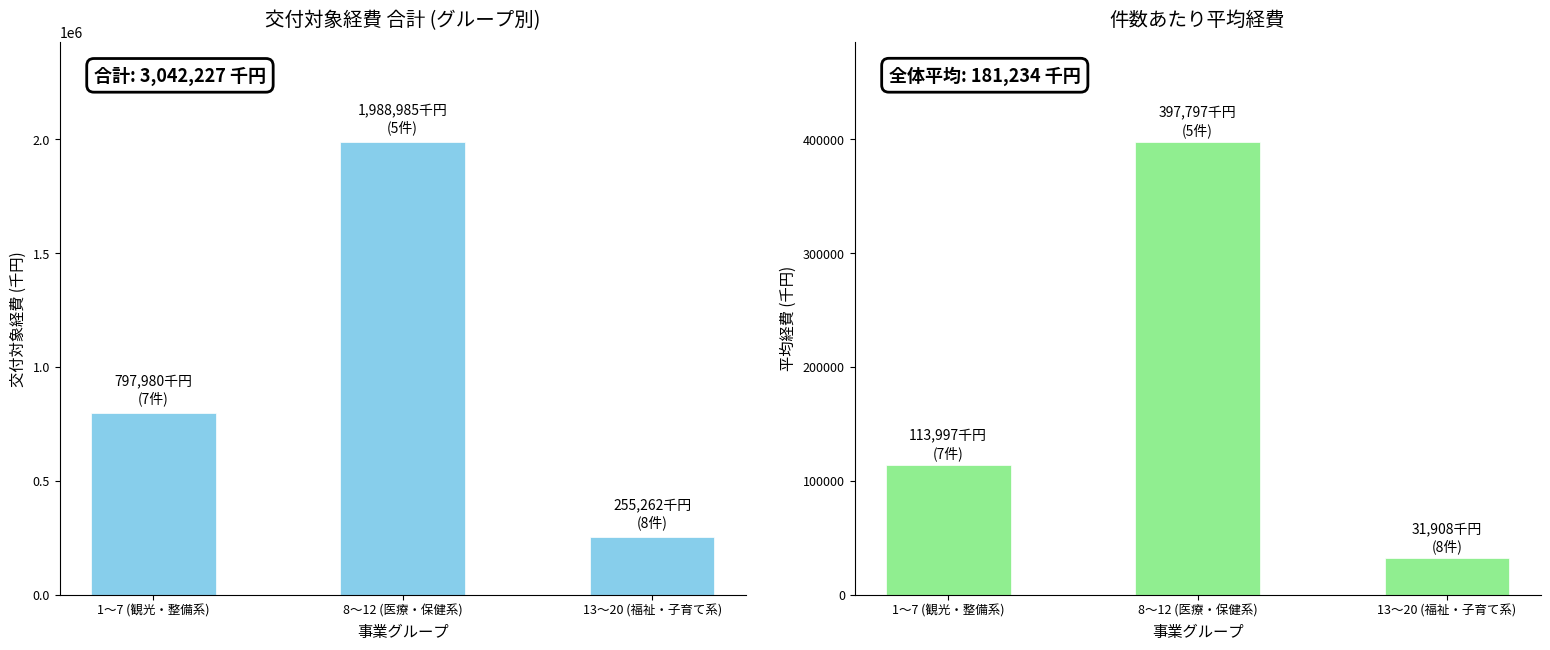

Which series has the largest range (max minus min)?

交付対象経費合計